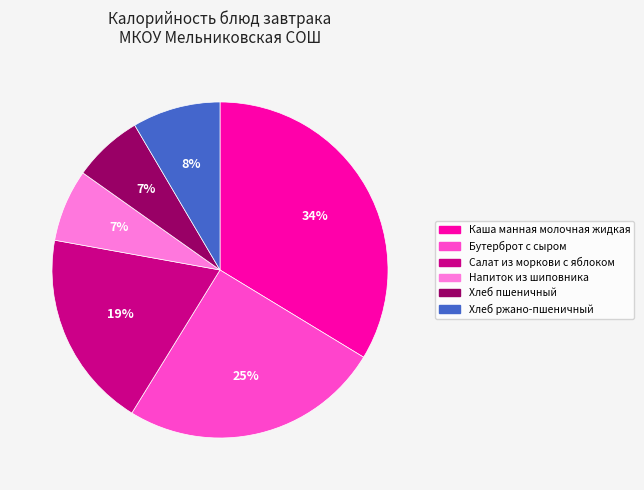

To the nearest percent, what is the difference between the largest and smallest slice percentages?

27%